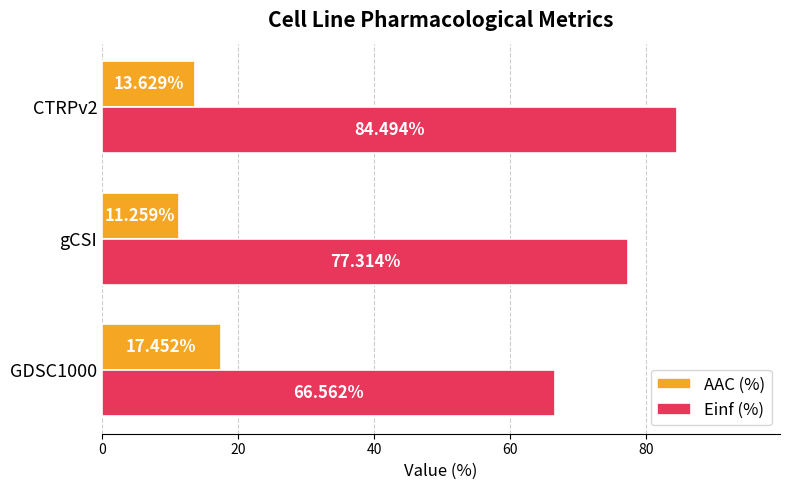

Which series has the largest total across all categories?

Einf (%)